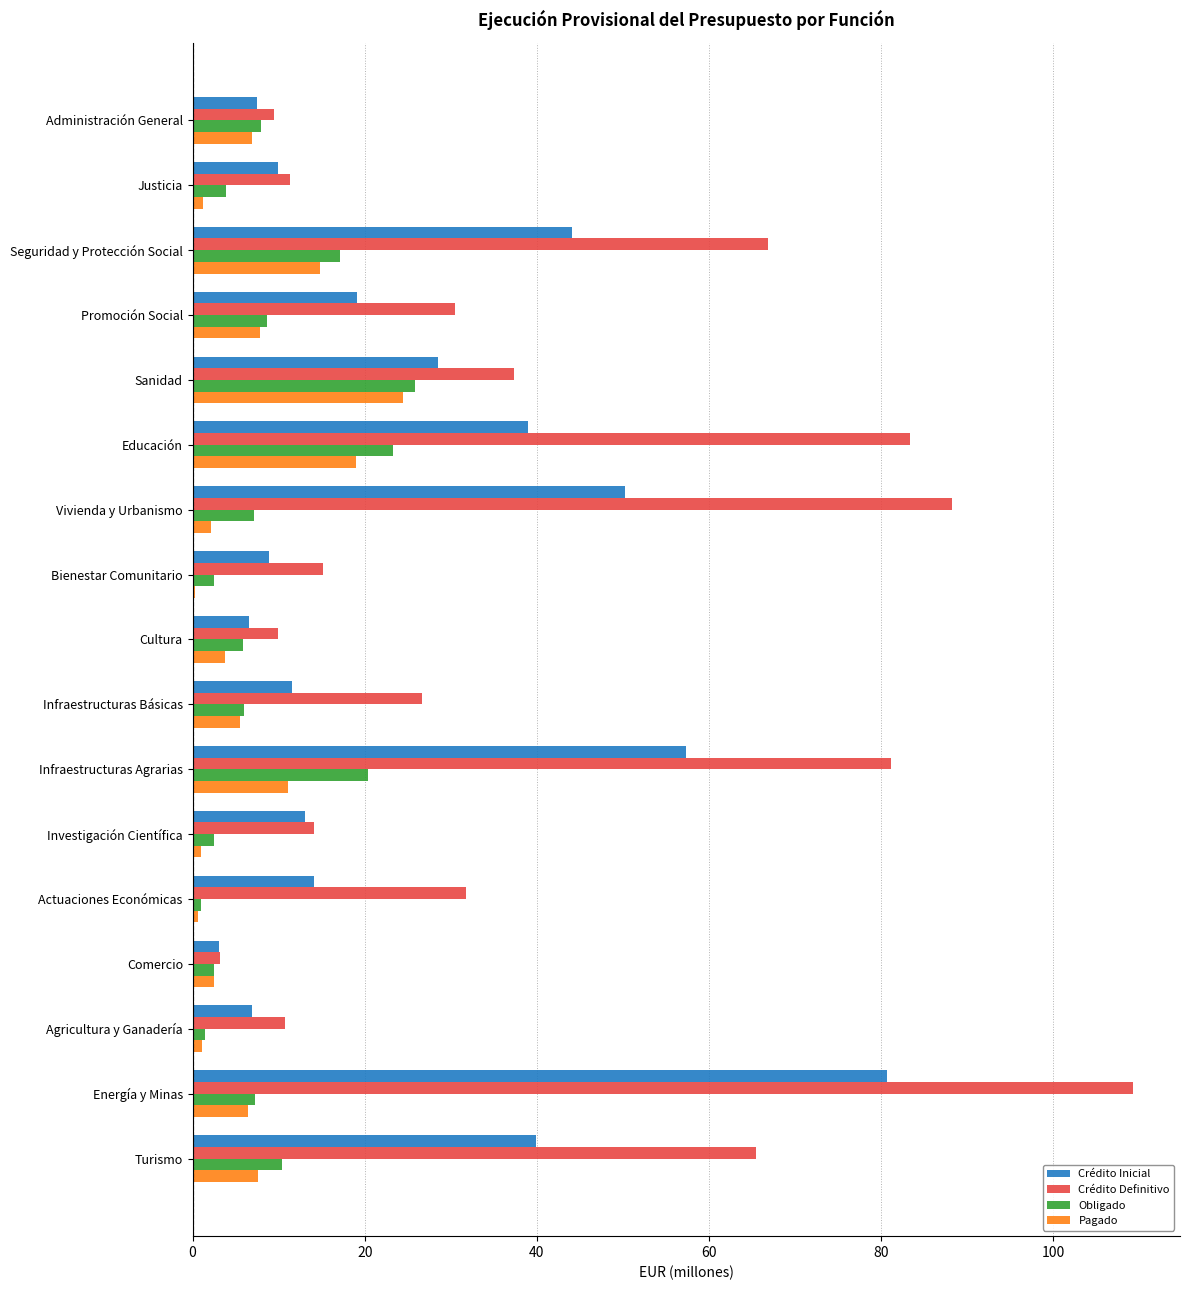

Is it true that Obligado equals 7.9 at Administración General?

True